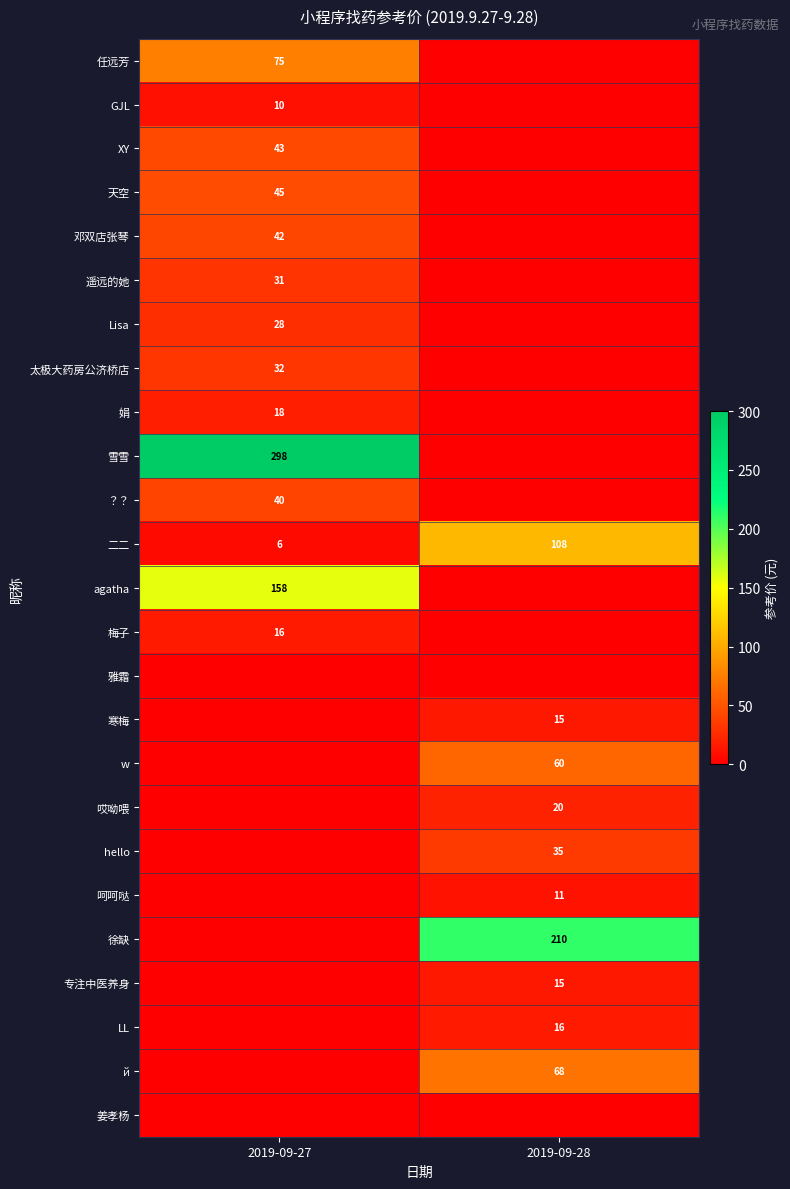

Is the value of 邓双店张琴 at 2019-09-27 greater than the value of XY at 2019-09-27?

No